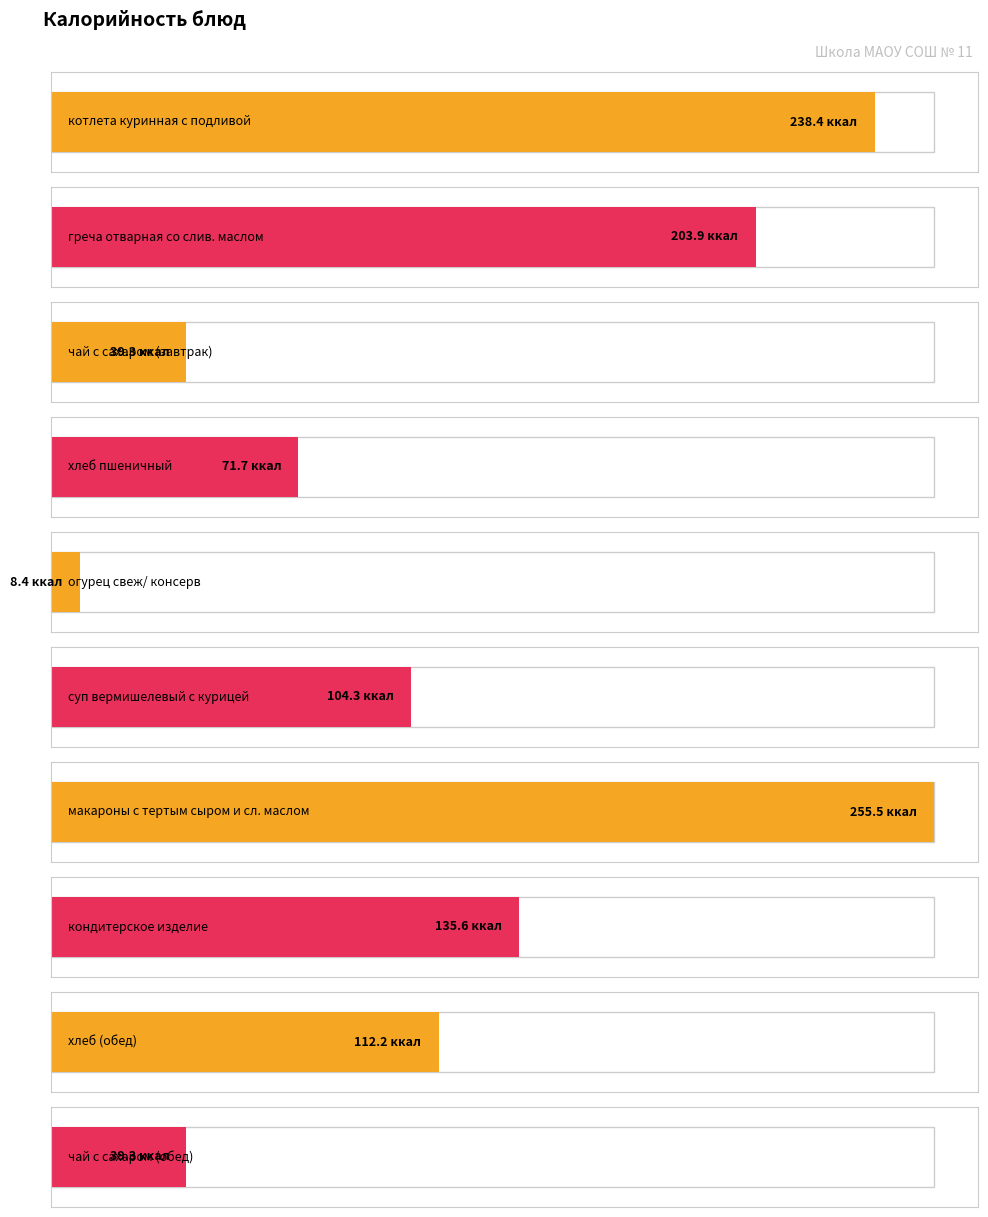

How many data points does each series have?

10